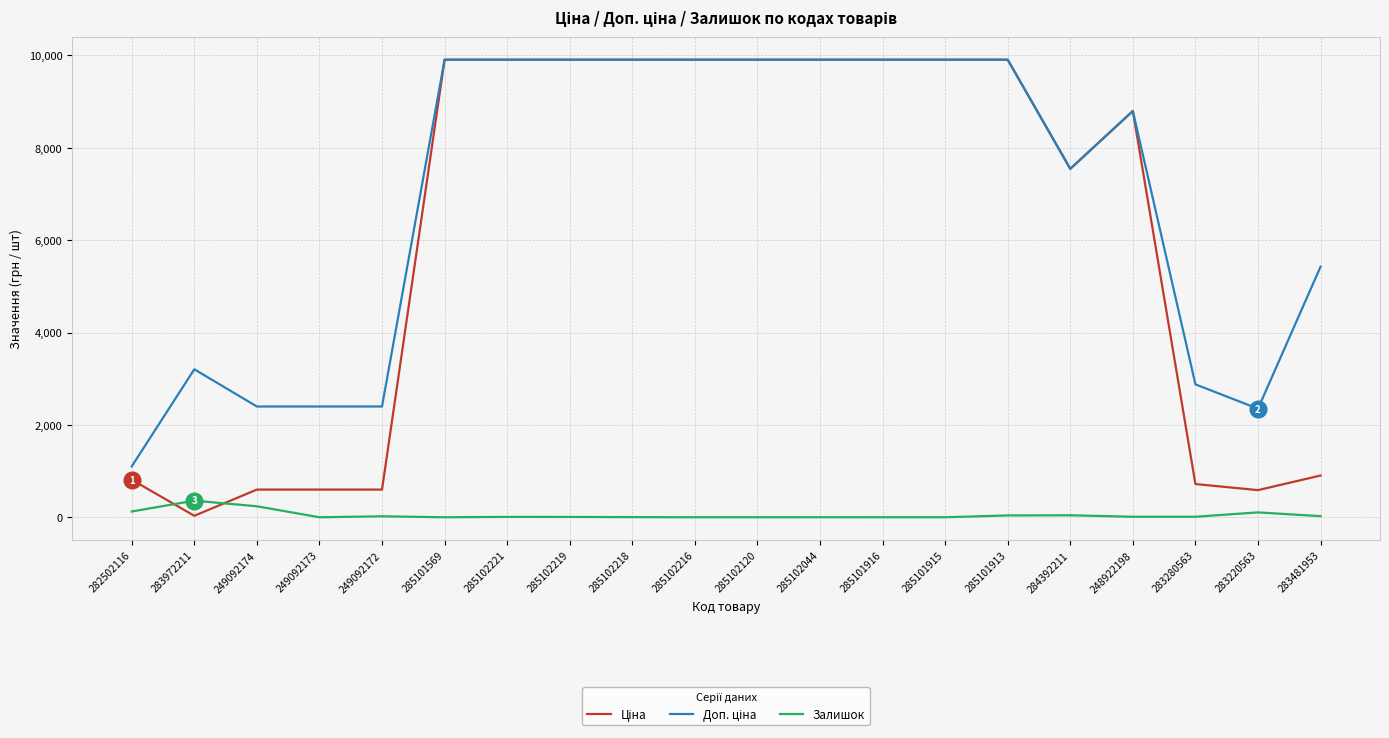

The Залишок series shows 0.0 at 285102120. True or false?

True